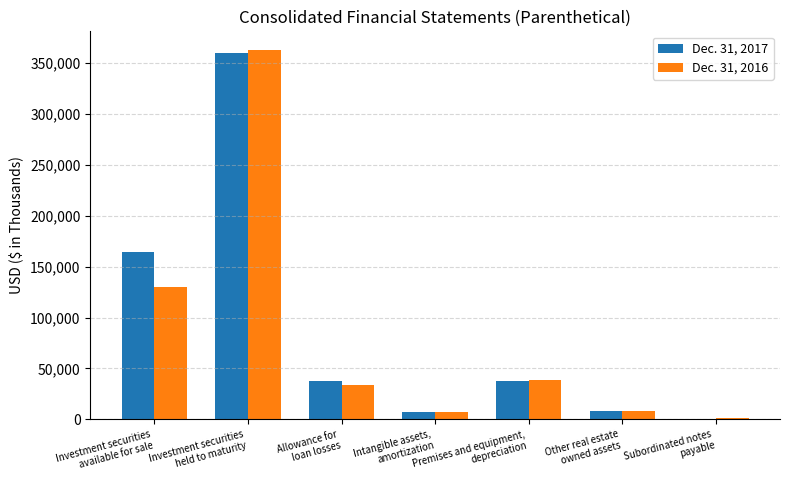

What is the spread (max minus min) of values at Subordinated notes
payable?

84